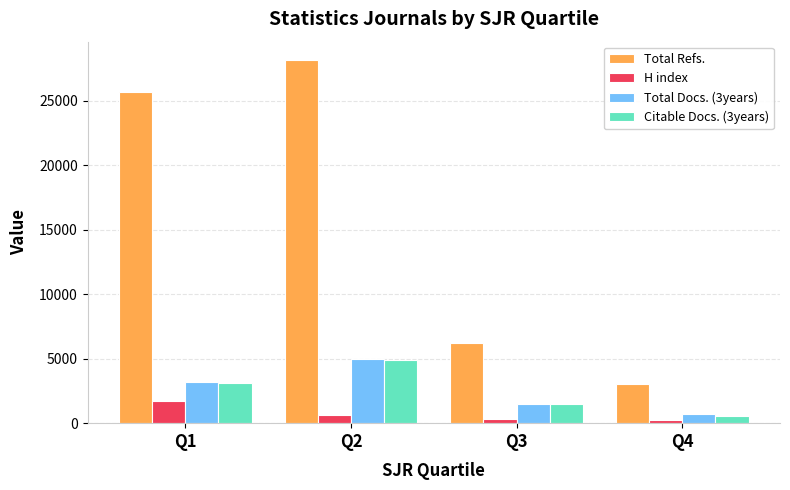

Which series has the widest spread of values?

Total Refs.